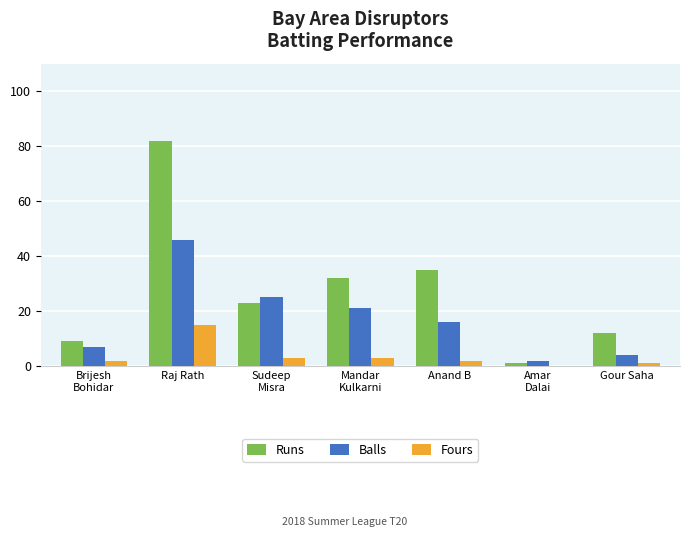

Which category has the highest value across all series?

Raj Rath